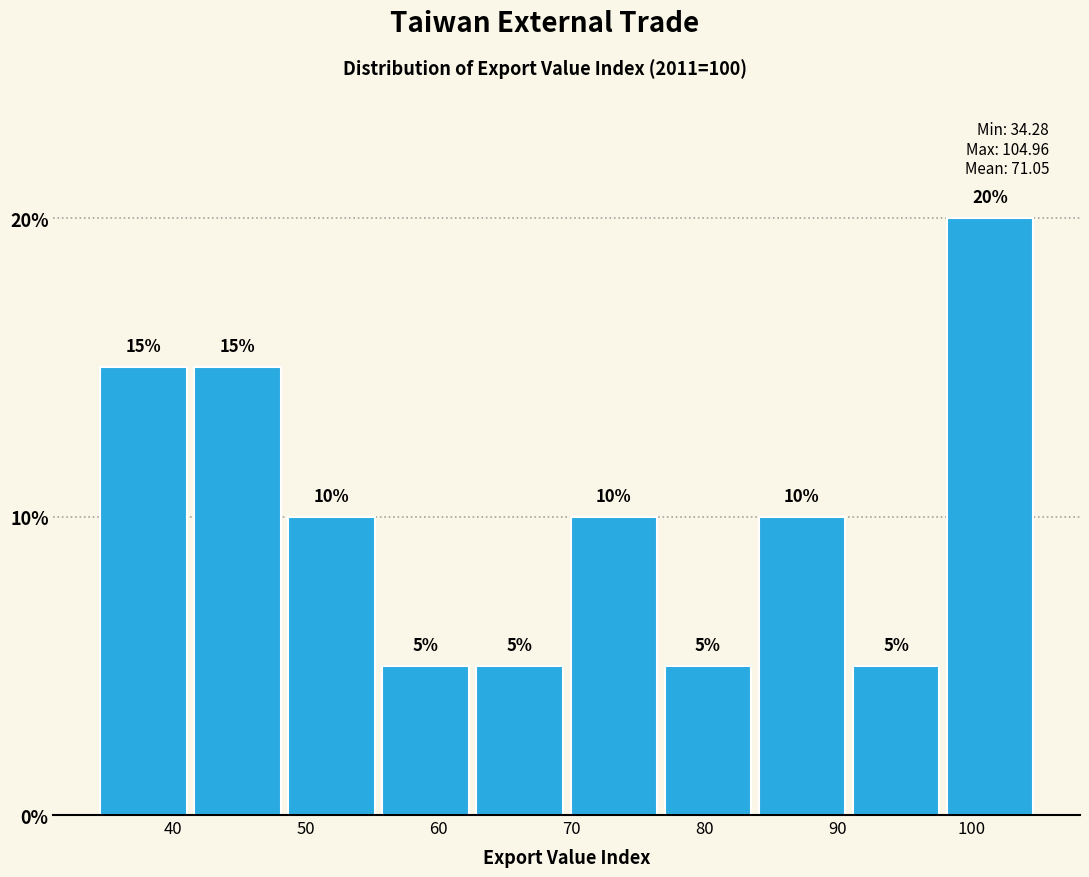

How tall is the bar that spans 98 to 105 on the x-axis? The bar edges are not printed on the chart, so give them approximately, as read against the axis.

20